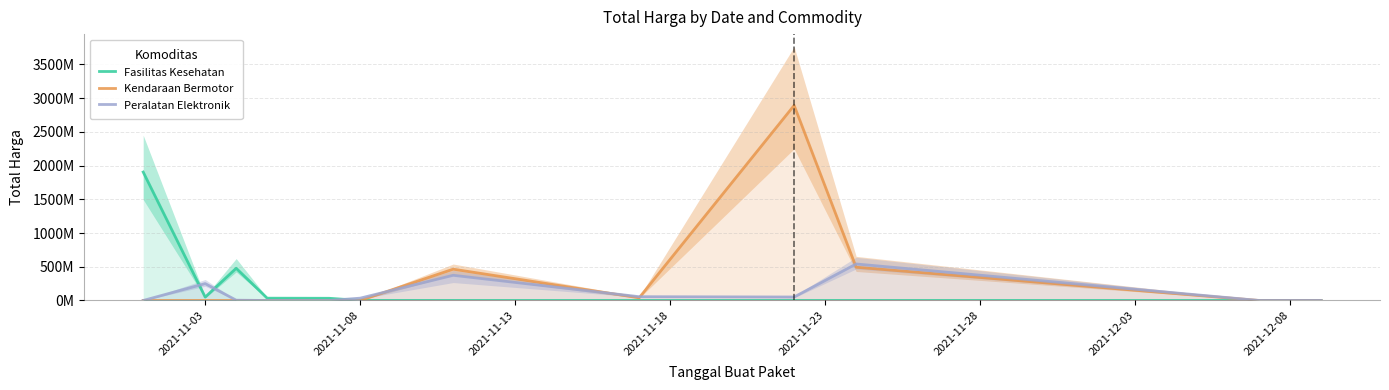

List the series in order of their peak value, highest first.

Kendaraan Bermotor, Fasilitas Kesehatan, Peralatan Elektronik